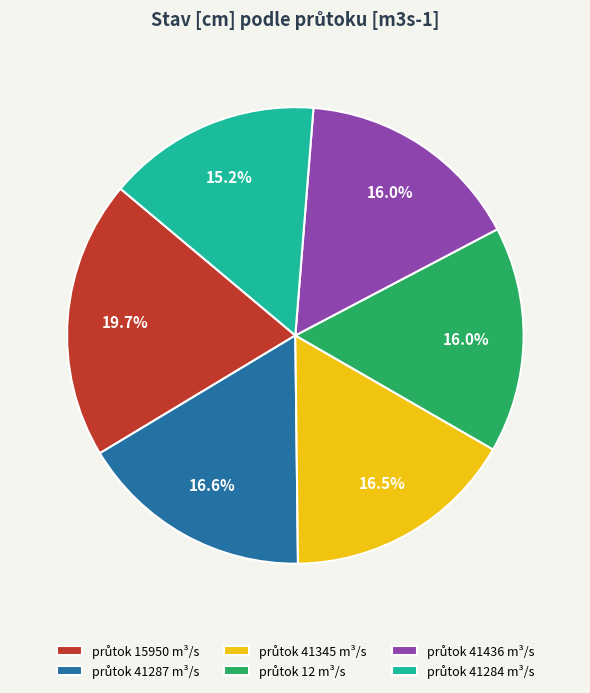

Is there any slice that represents more than half of the pie?

No